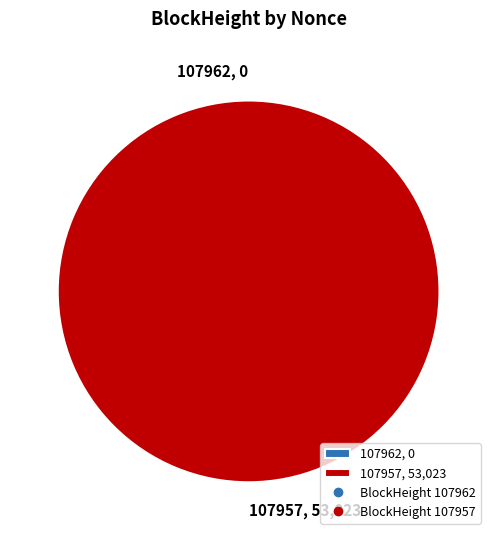

Which slice is the smallest?

107962